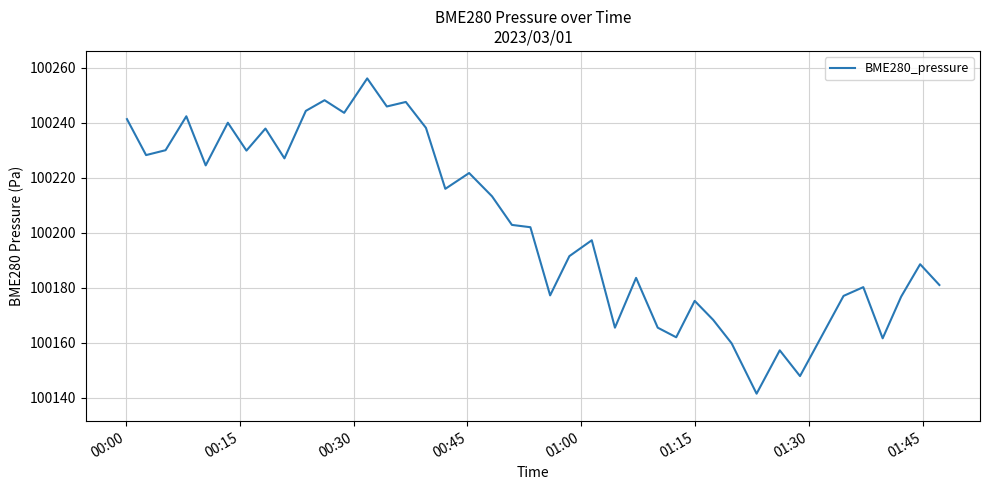

What is the minimum value shown in the chart?

100141.4